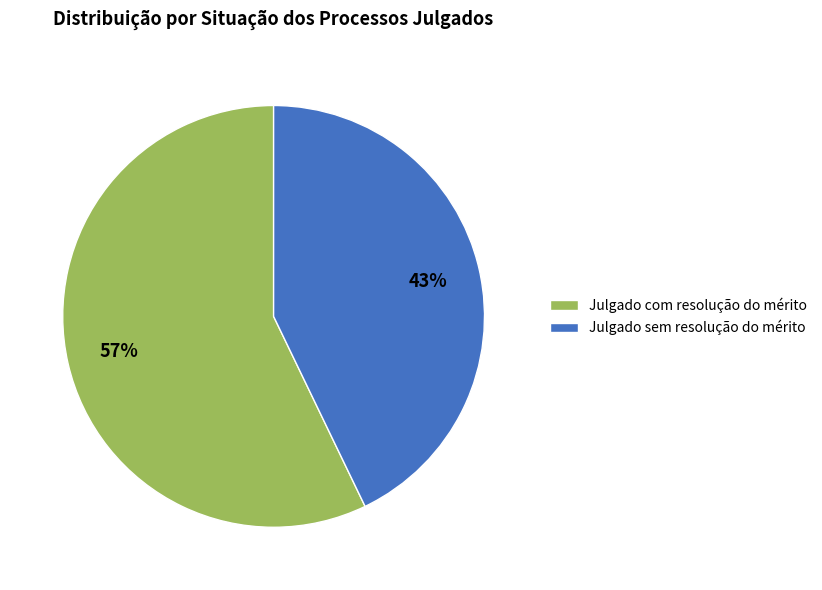

How many slices are in this pie chart?

2